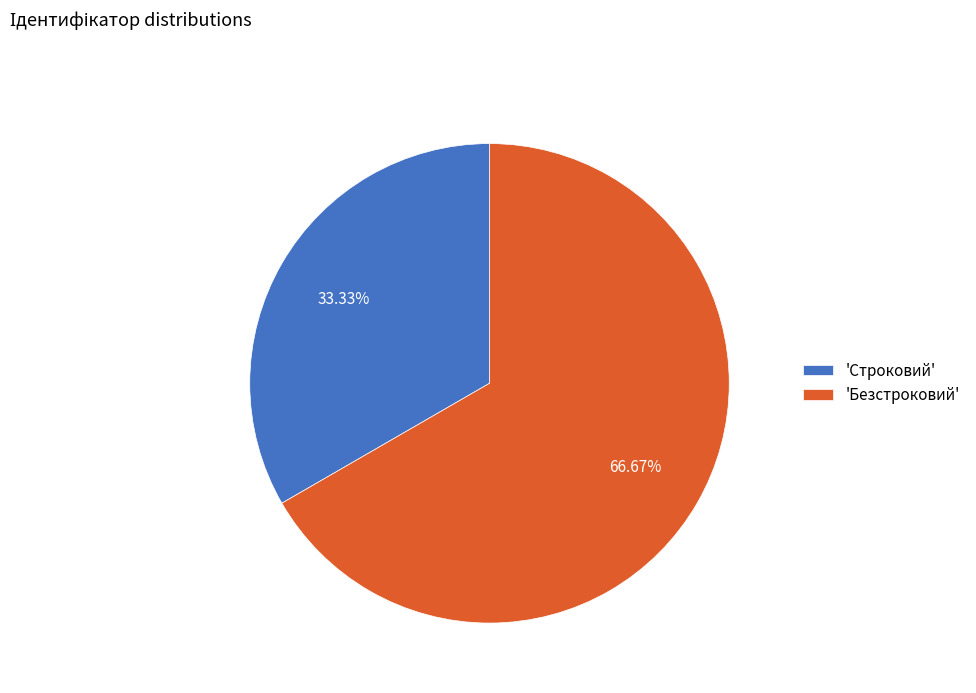

Which slice represents more than half of the pie?

'Безстроковий'